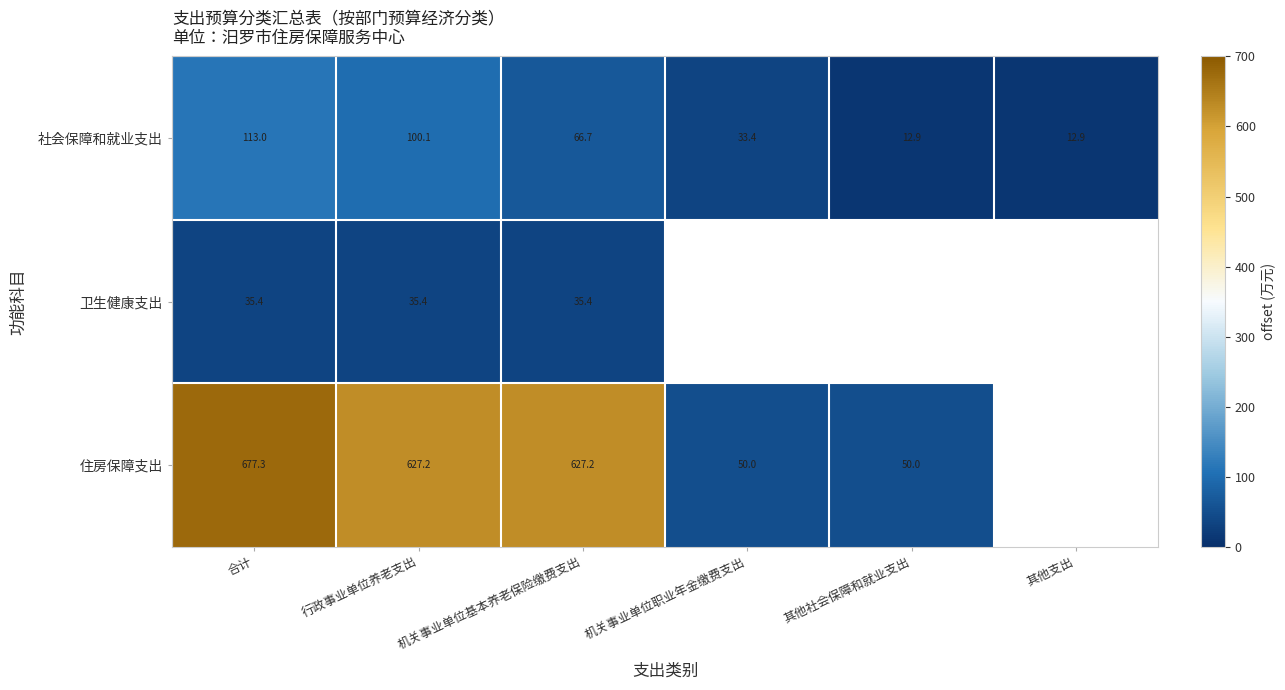

Where is 社会保障和就业支出 nearest to the value 62?

机关事业单位基本养老保险缴费支出